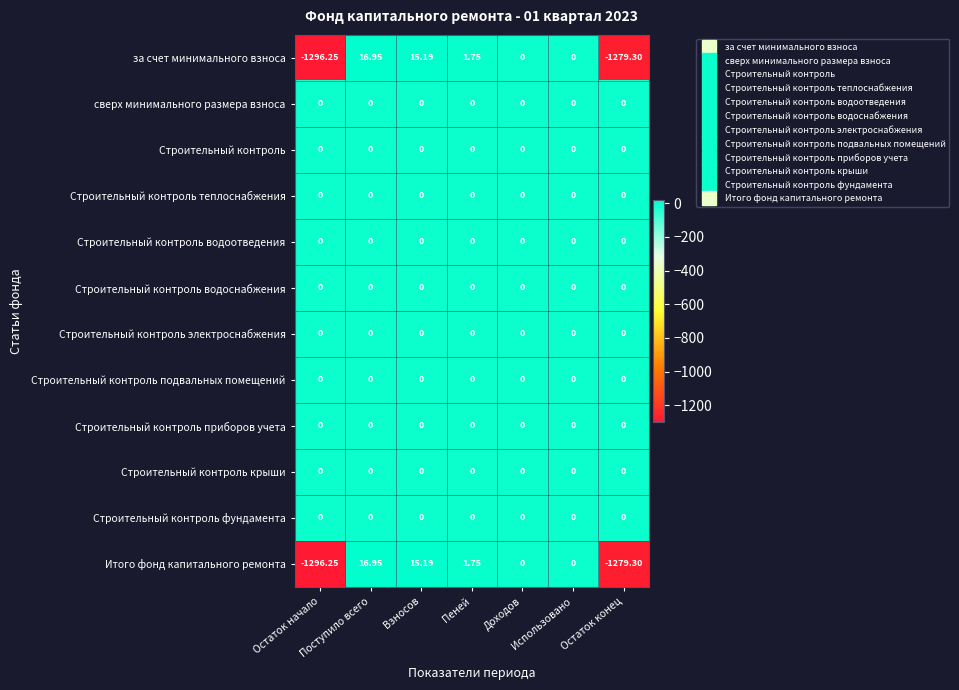

Count the number of data series in this chart.

12